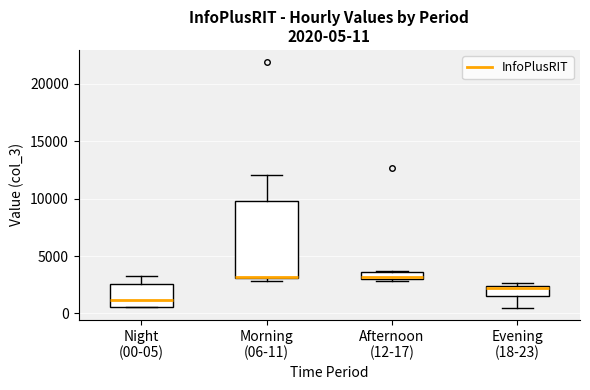

Which box's median line is the lowest?

Night (00-05)